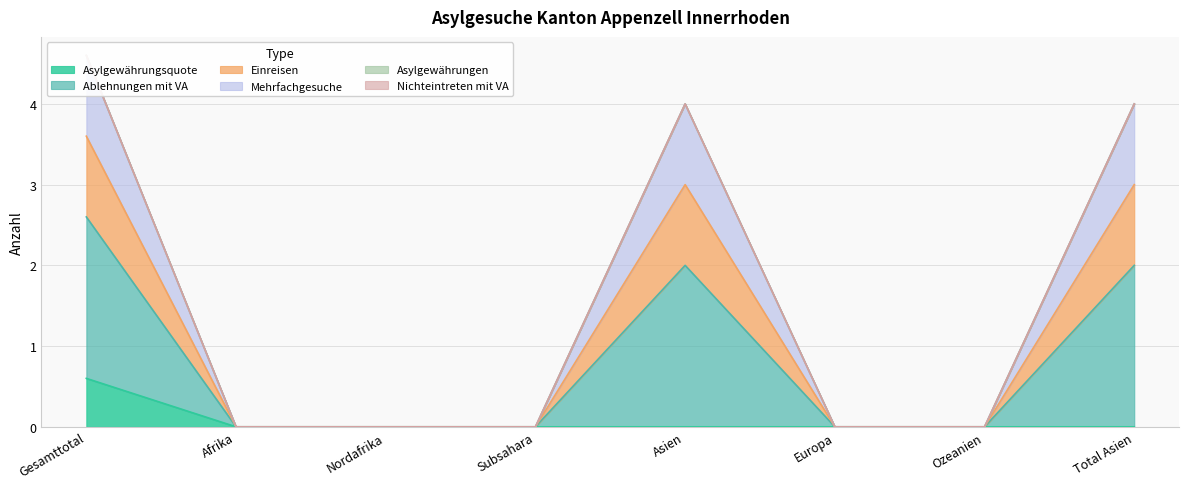

Which has a higher value, Total Asien or Subsahara?

Total Asien